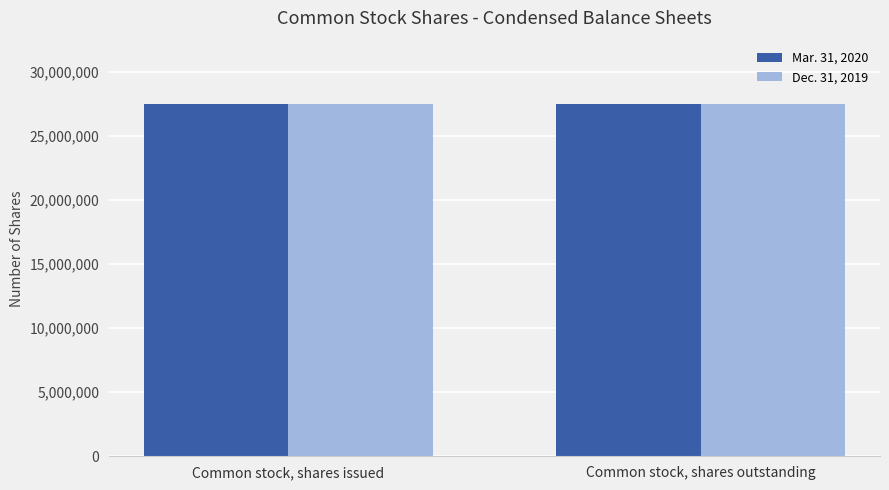

The Mar. 31, 2020 series shows 15498910 at Common stock, shares outstanding. True or false?

False